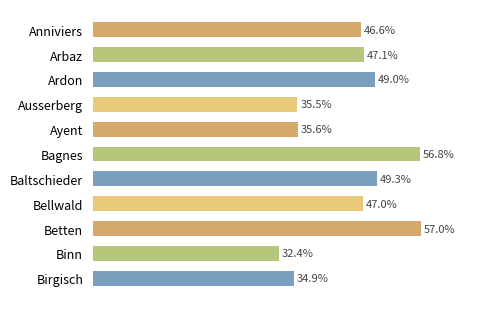

At which label is the value closest to 44?

Anniviers